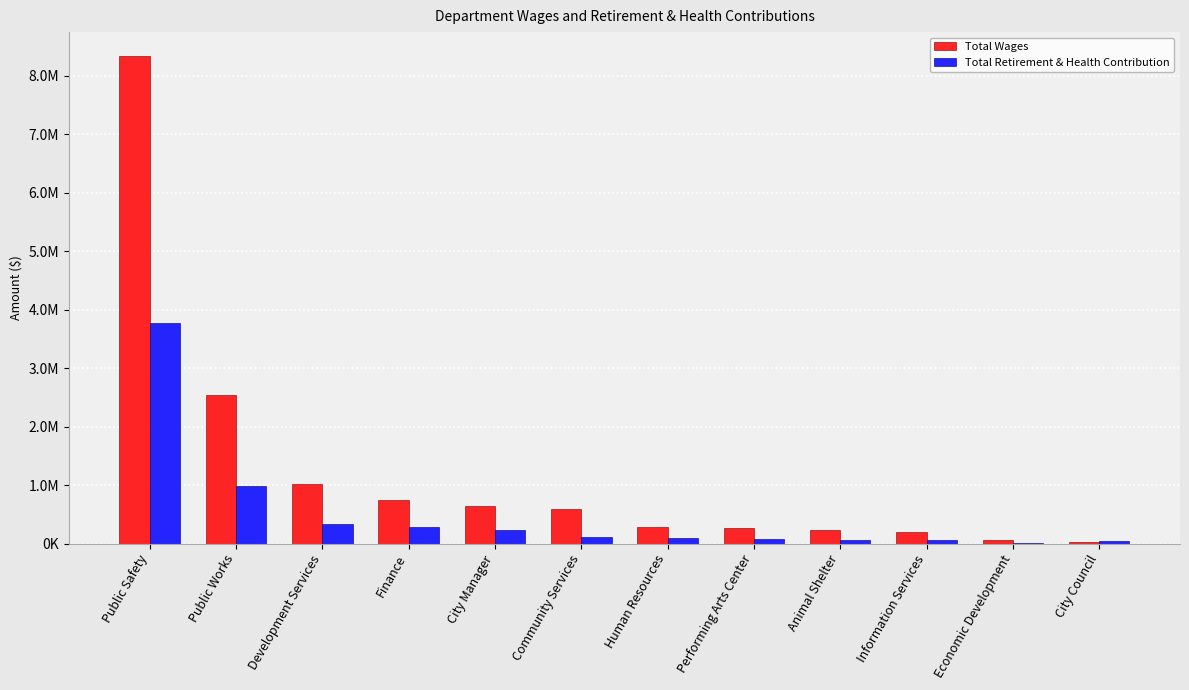

Reading right to left, what are all the values shown in this chart?

Total Wages: 24670	68525	188374	232299	266919	282277	587555	644308	750478	1018828	2531681	8328996
Total Retirement & Health Contribution: 48056	6492	65130	62280	70923	95421	119371	230793	282420	334911	978111	3776217